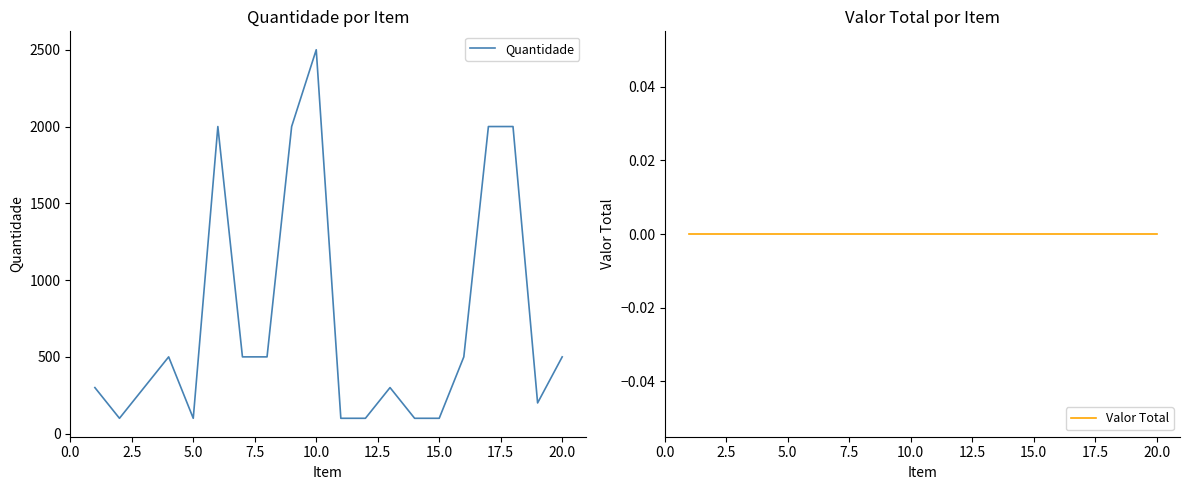

What is the maximum value for Quantidade?

2500